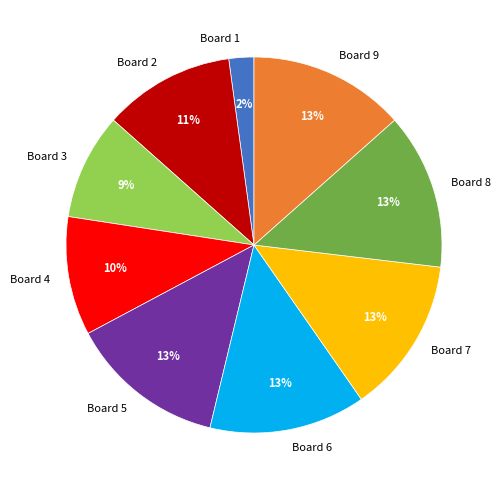

To the nearest percent, what percentage of the pie is Board 7?

13%